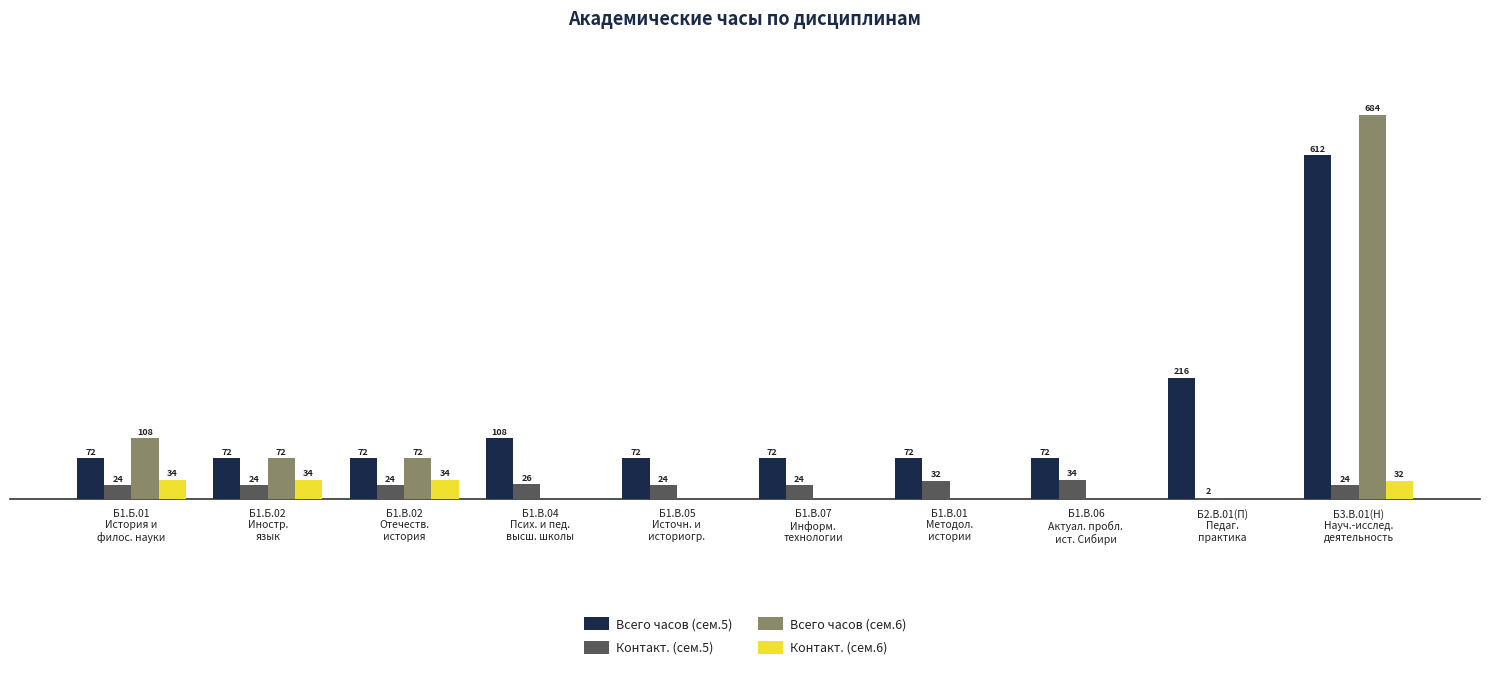

Which series has the largest total across all categories?

Всего часов (сем.5)